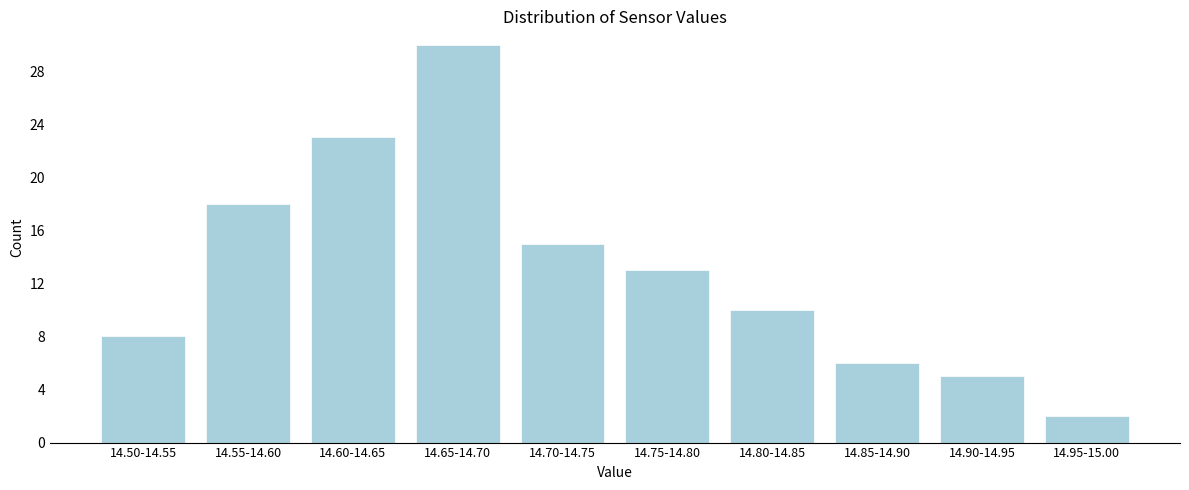

Reading right to left, list all the values displayed in this chart.

2	5	6	10	13	15	30	23	18	8